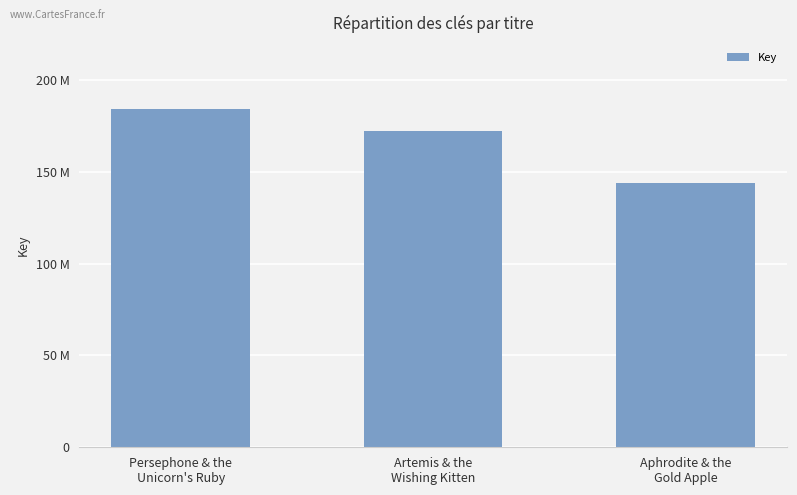

The chart shows a value of 172079501 at Artemis & the
Wishing Kitten. True or false?

True